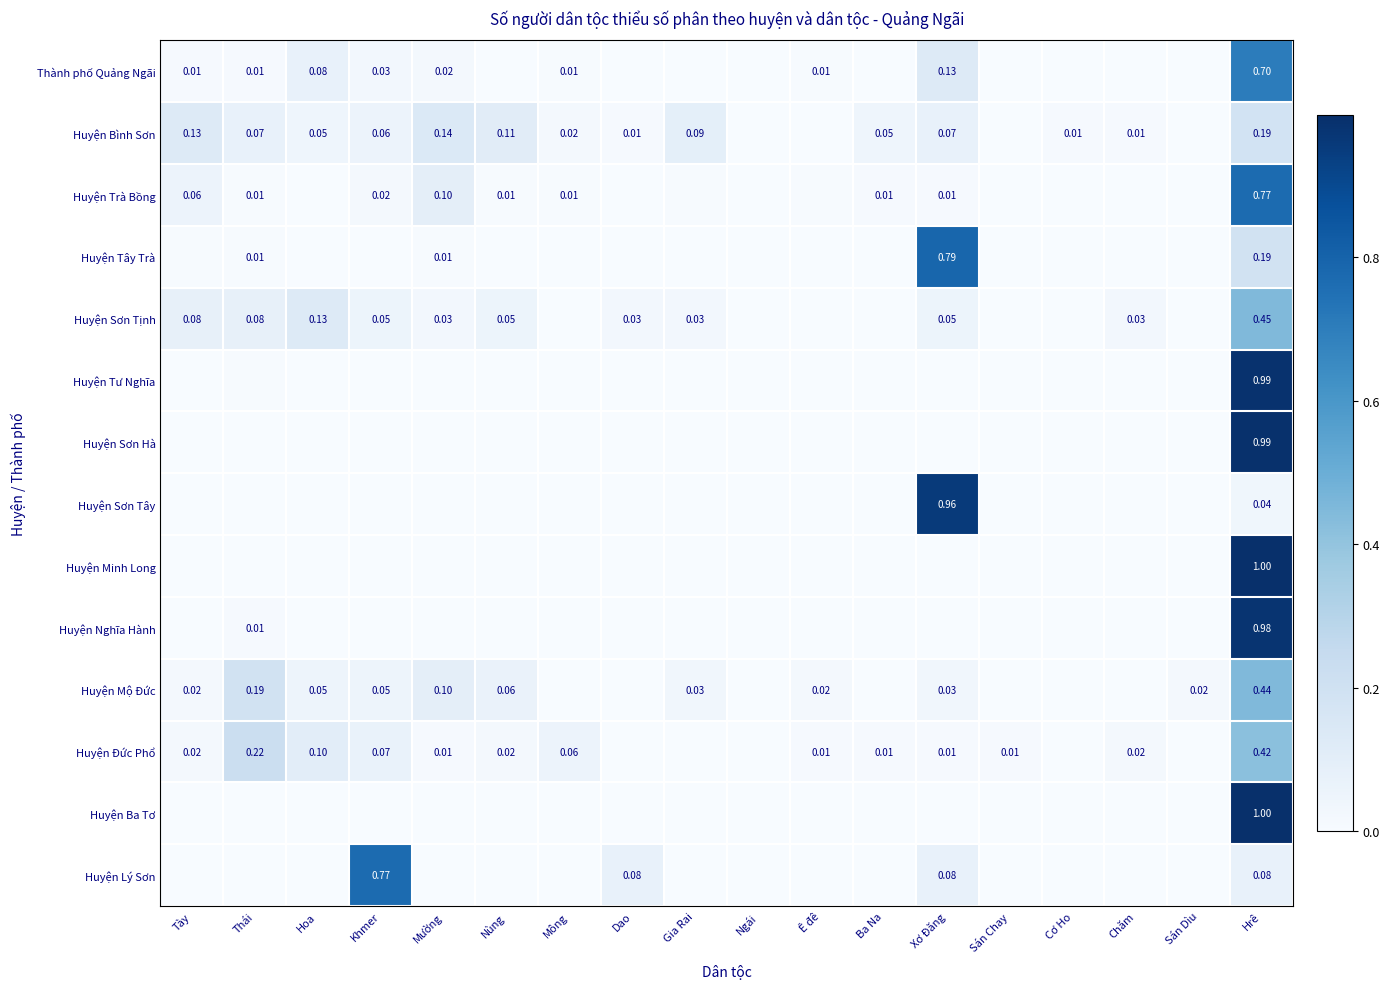

True or false: Thành phố Quảng Ngãi has a value of 0.0 at Sán Chay.

True